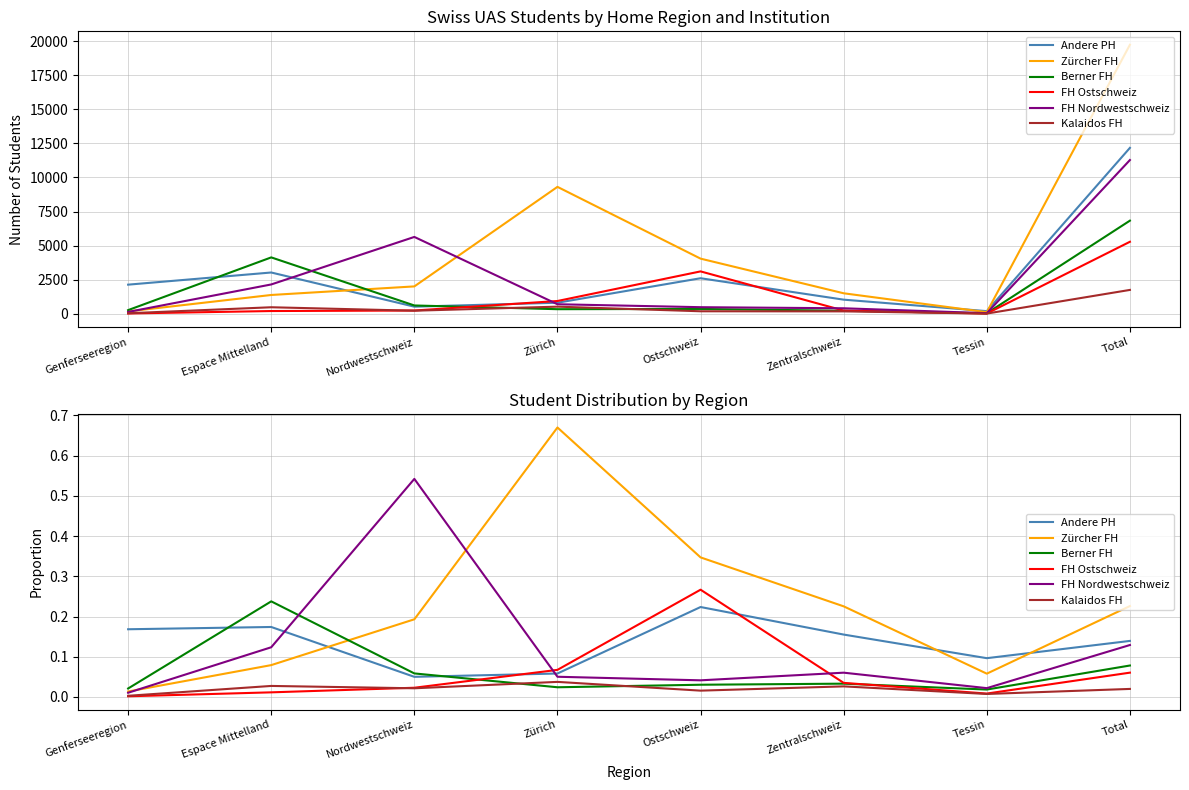

Does the chart have visible grid lines?

Yes